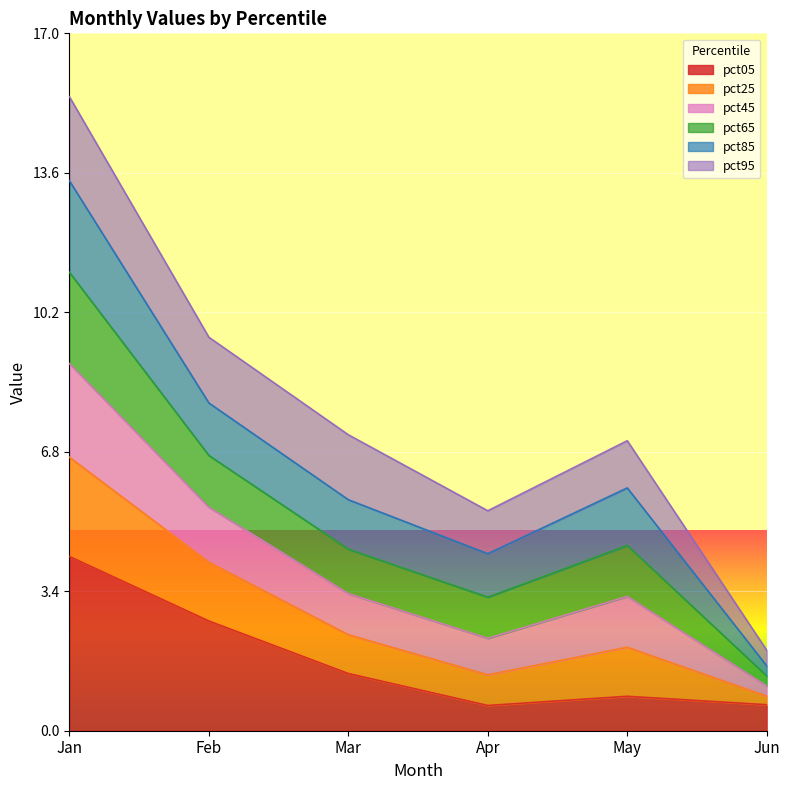

What is the maximum value for pct05?

4.2